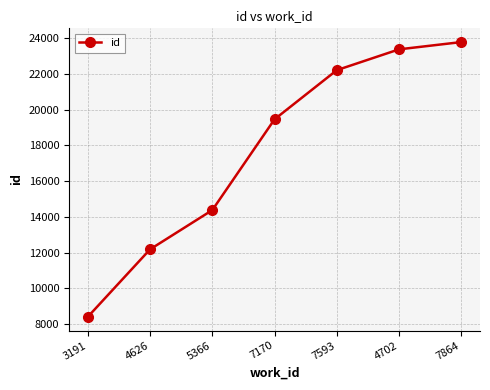

At which category does the chart reach its peak across all series?

7864